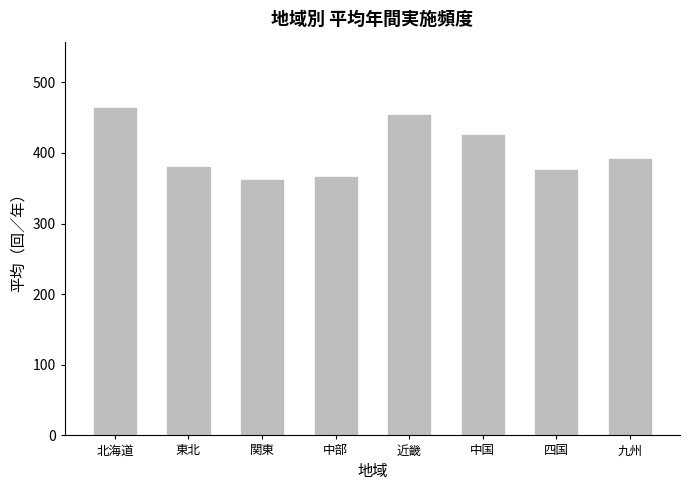

Which has a higher value, 北海道 or 関東?

北海道